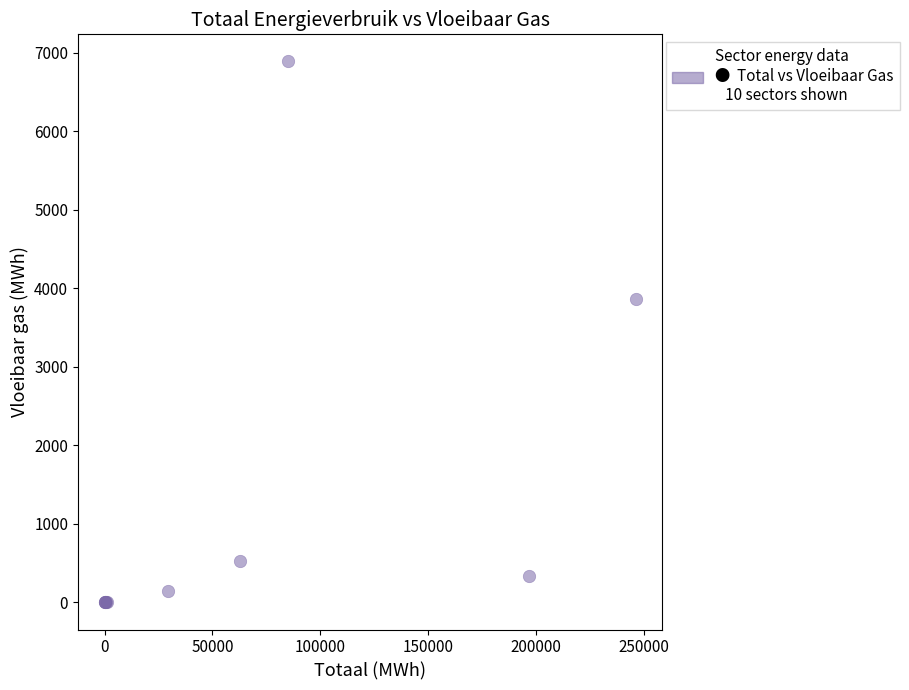

What Y value in the scatter plot is closest to 3445?

3863.7